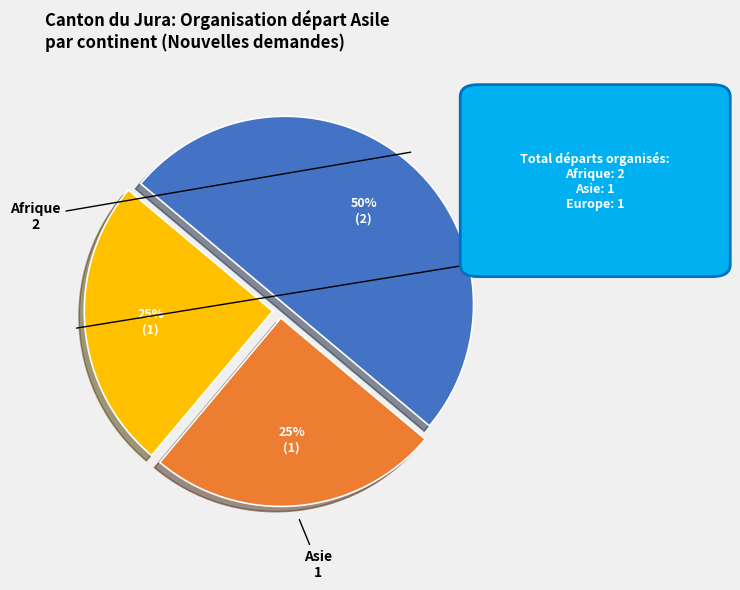

How many slices are in this pie chart?

3